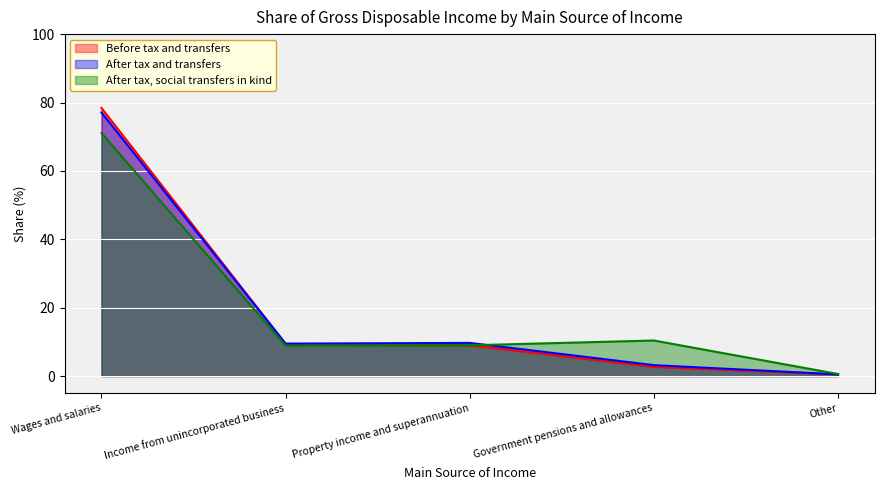

Where does the After tax, social transfers in kind series first go above 9?

Wages and salaries